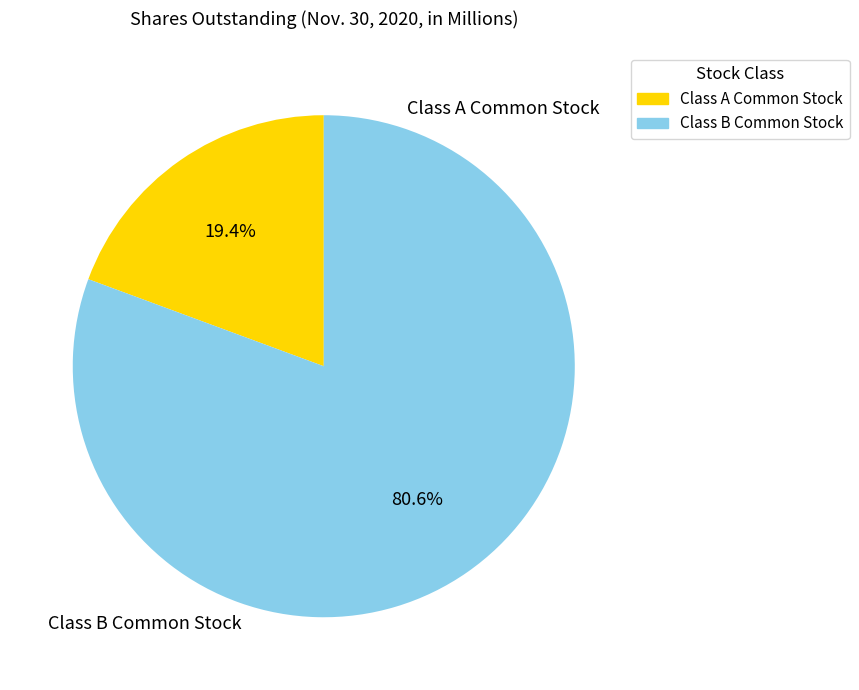

The Class A Common Stock slice represents 19% of the pie. True or false?

True